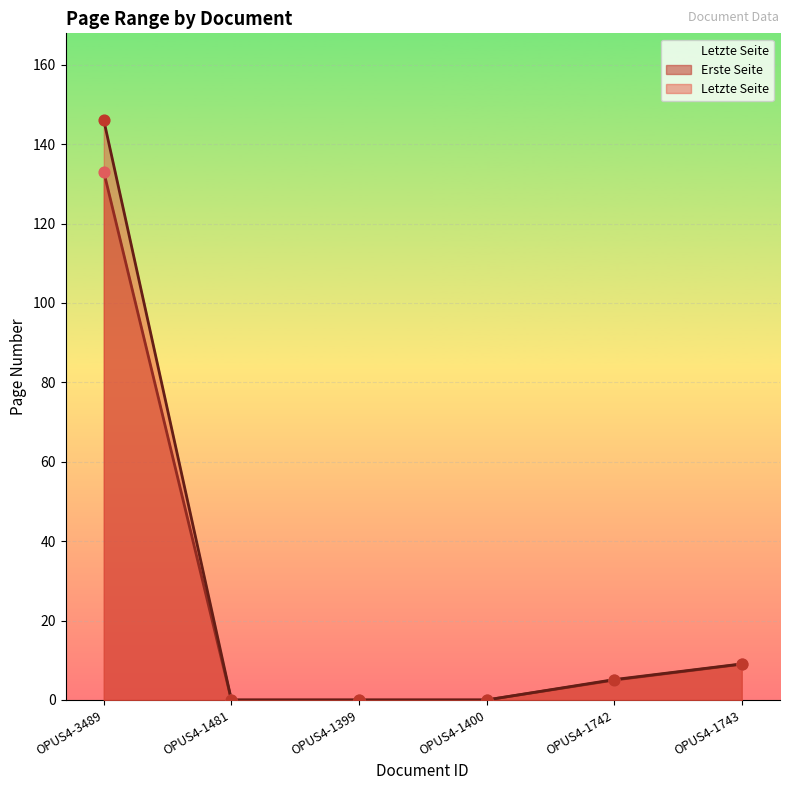

Is the value of Letzte Seite at OPUS4-3489 greater than the value of Erste Seite at OPUS4-1743?

Yes